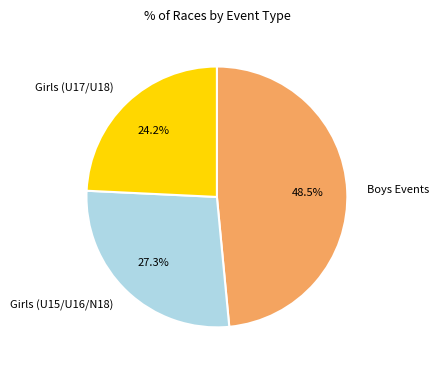

Which category has the smallest portion of the pie?

Girls (U17/U18)